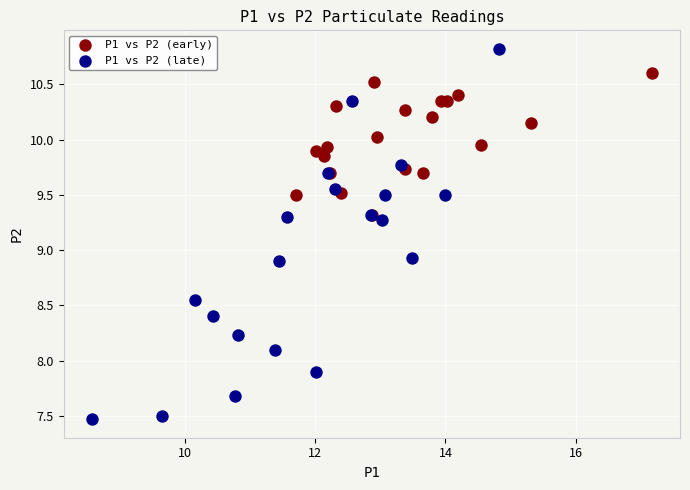

Which series reaches the minimum Y coordinate?

P1 vs P2 (late)